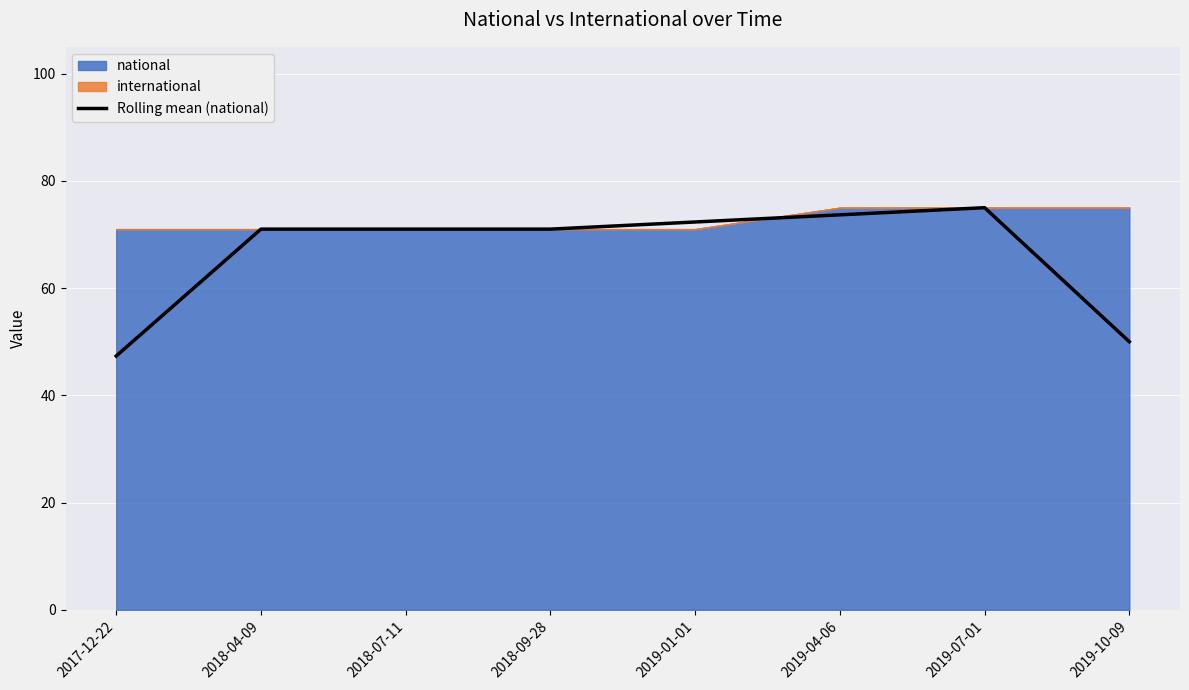

Reading left to right, what are all the values shown in this chart?

2017-12-22=47.3	2018-04-09=71.0	2018-07-11=71.0	2018-09-28=71.0	2019-01-01=72.3	2019-04-06=73.7	2019-07-01=75.0	2019-10-09=50.0